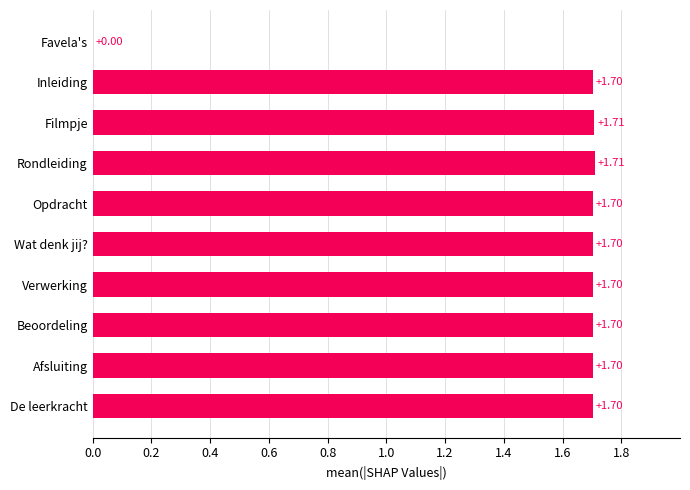

What is the sum of all values?

15.3